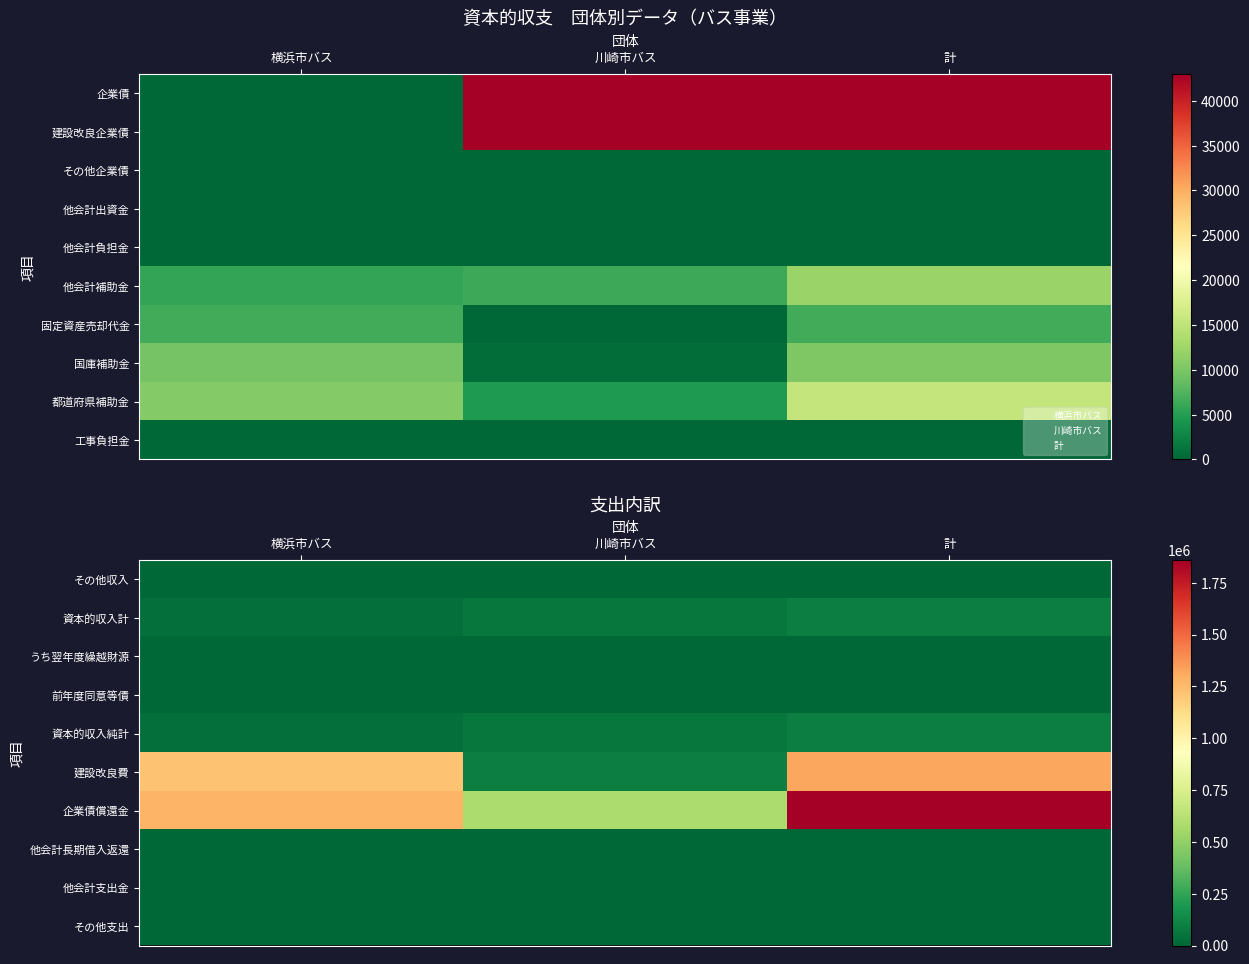

What is the spread (max minus min) of values at 横浜市バス?

1274464